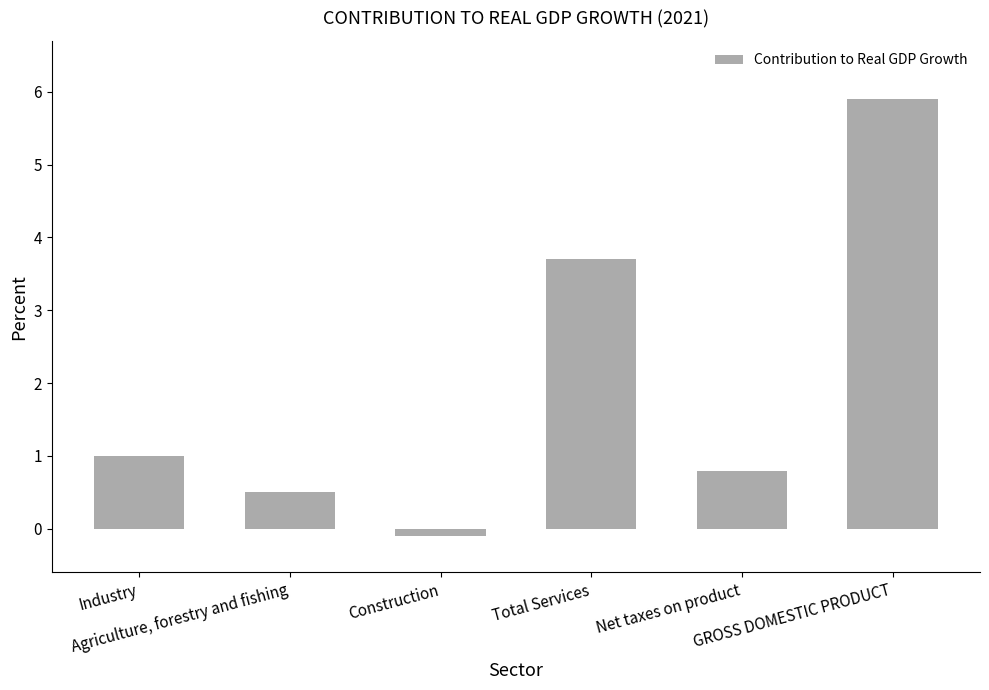

Rank the categories by value from highest to lowest.

GROSS DOMESTIC PRODUCT, Total Services, Industry, Net taxes on product, Agriculture, forestry and fishing, Construction